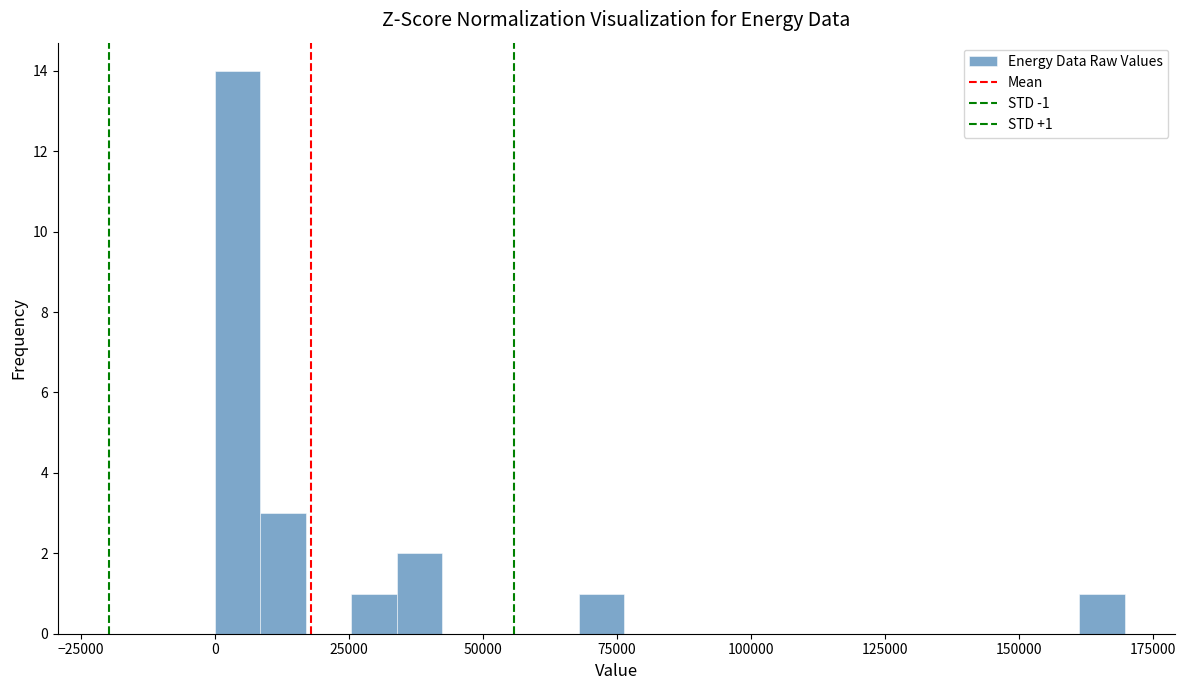

Around what value on the x-axis is the tallest bar? Give the approximate position of its centre, as read against the axis.

5000